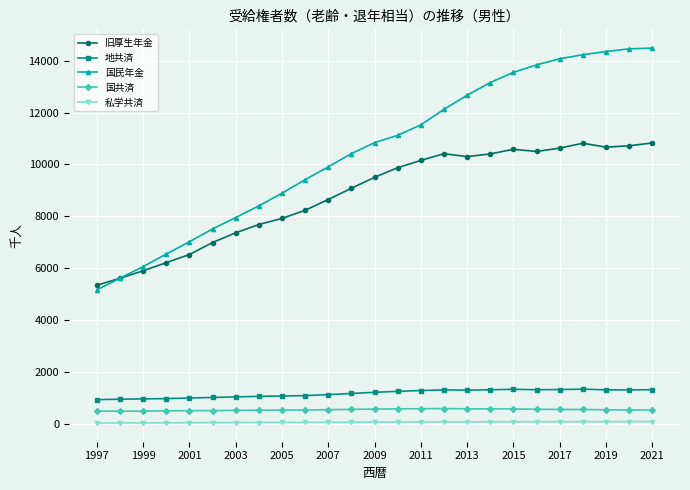

True or false: 地共済 has more than 0 points higher than both neighbors.

True